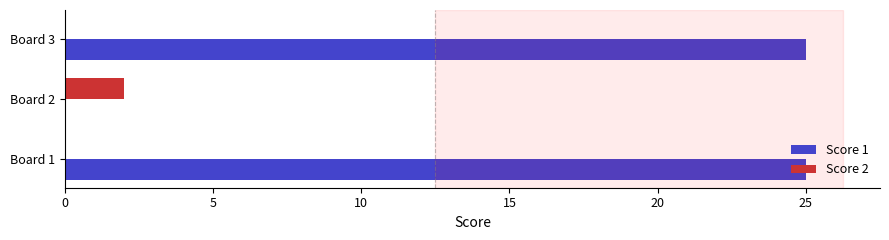

The value of Score 1 at Board 3 is 25. True or false?

True